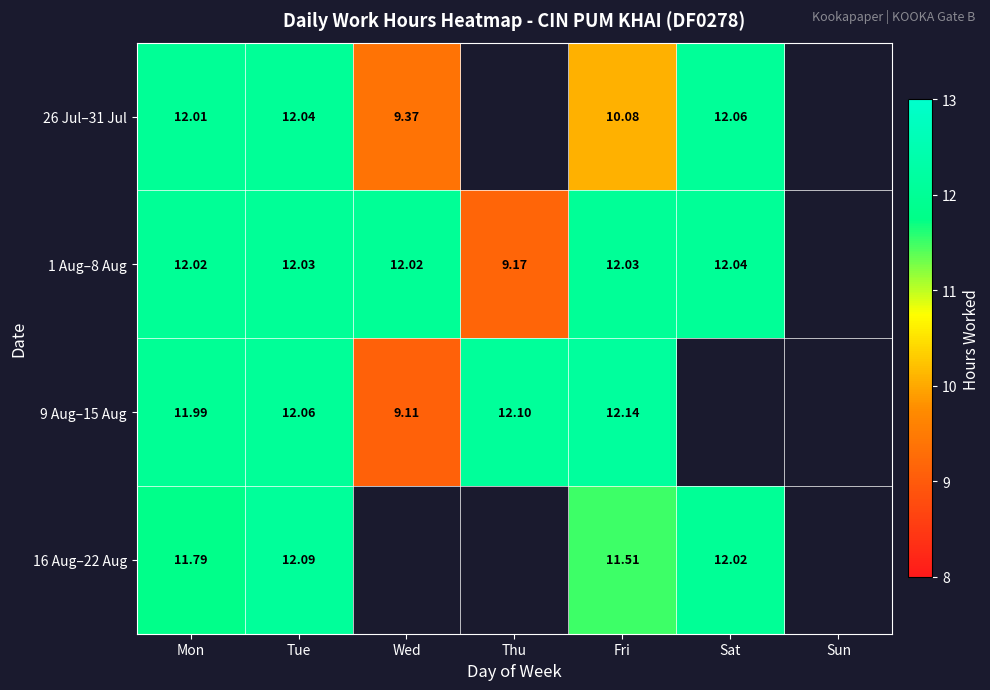

What is the smallest value displayed?

9.1